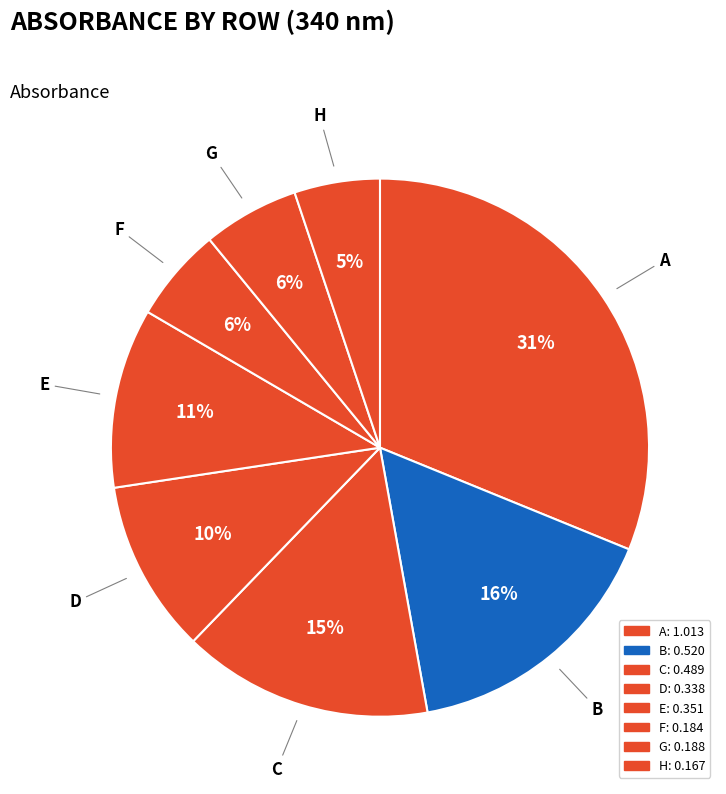

What percentage is NOT represented by B?

84.0%